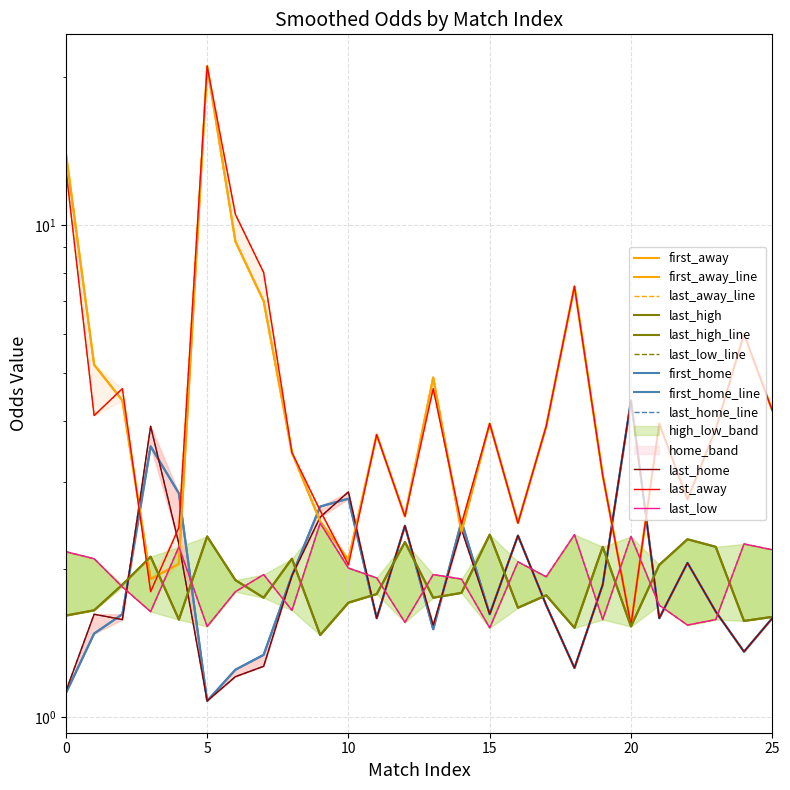

Is this an area chart (filled region under the line)?

No